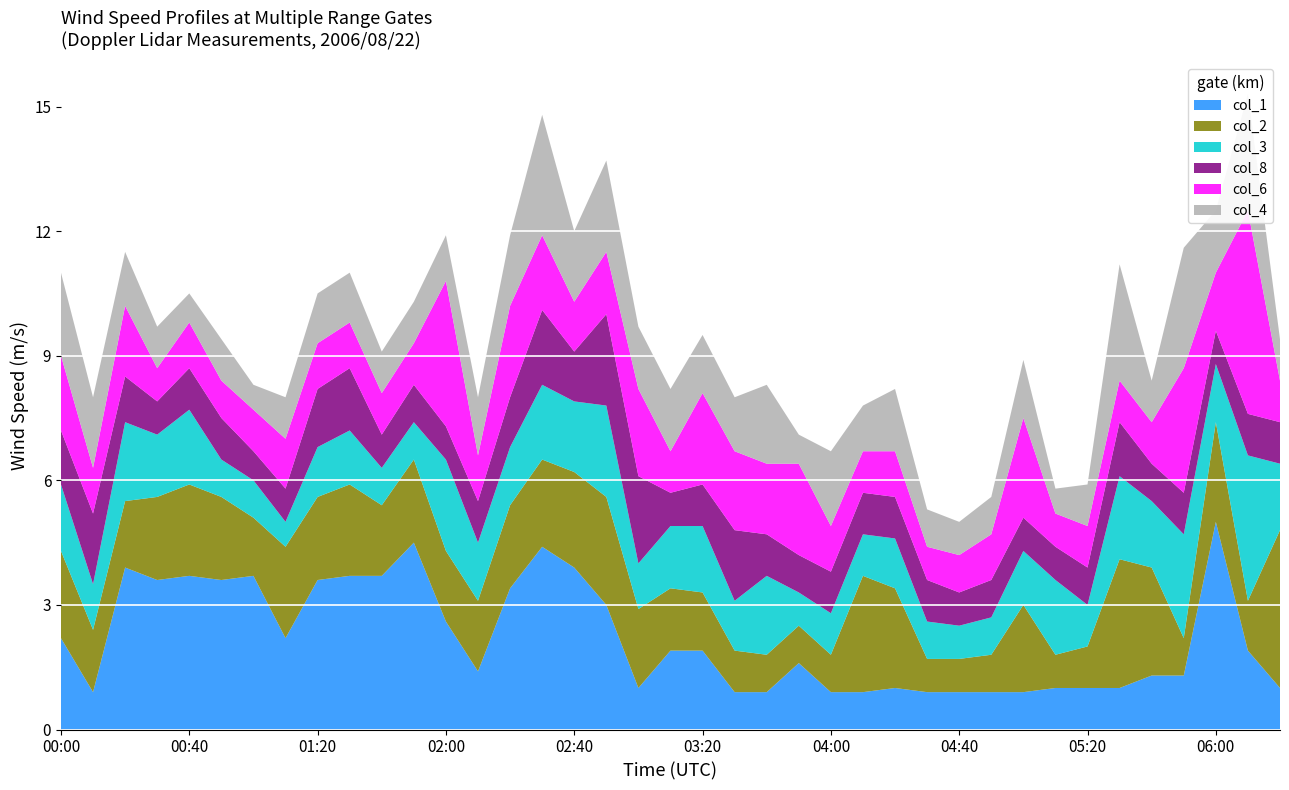

Reading left to right, what are all the values shown in this chart?

col_1: 2.2	0.9	3.9	3.6	3.7	3.6	3.7	2.2	3.6	3.7	3.7	4.5	2.6	1.4	3.4	4.4	3.9	3.0	1.0	1.9	1.9	0.9	0.9	1.6	0.9	0.9	1.0	0.9	0.9	0.9	0.9	1.0	1.0	1.0	1.3	1.3	5.0	1.9	1.0
col_2: 2.1	1.5	1.6	2.0	2.2	2.0	1.4	2.2	2.0	2.2	1.7	2.0	1.7	1.7	2.0	2.1	2.3	2.6	1.9	1.5	1.4	1.0	0.9	0.9	0.9	2.8	2.4	0.8	0.8	0.9	2.1	0.8	1.0	3.1	2.6	0.9	2.4	1.2	3.8
col_3: 1.6	1.1	1.9	1.5	1.8	0.9	0.9	0.6	1.2	1.3	0.9	0.9	2.2	1.4	1.4	1.8	1.7	2.2	1.1	1.5	1.6	1.2	1.9	0.8	1.0	1.0	1.2	0.9	0.8	0.9	1.3	1.8	1.0	2.0	1.6	2.5	1.4	3.5	1.6
col_8: 1.3	1.7	1.1	0.8	1.0	1.0	0.7	0.8	1.4	1.5	0.8	0.9	0.8	1.0	1.2	1.8	1.2	2.2	2.1	0.8	1.0	1.7	1.0	0.9	1.0	1.0	1.0	1.0	0.8	0.9	0.8	0.8	0.9	1.3	0.9	1.0	0.8	1.0	1.0
col_6: 1.8	1.1	1.7	0.8	1.1	0.9	1.0	1.2	1.1	1.1	1.0	1.0	3.5	1.1	2.2	1.8	1.2	1.5	2.1	1.0	2.2	1.9	1.7	2.2	1.1	1.0	1.1	0.8	0.9	1.1	2.4	0.8	1.0	1.0	1.0	3.0	1.4	4.9	1.0
col_4: 2.0	1.7	1.3	1.0	0.7	1.0	0.6	1.0	1.2	1.2	1.0	1.0	1.1	1.4	1.7	2.9	1.7	2.2	1.5	1.5	1.4	1.3	1.9	0.7	1.8	1.1	1.5	0.9	0.8	0.9	1.4	0.6	1.0	2.8	1.0	2.9	1.5	2.8	1.0